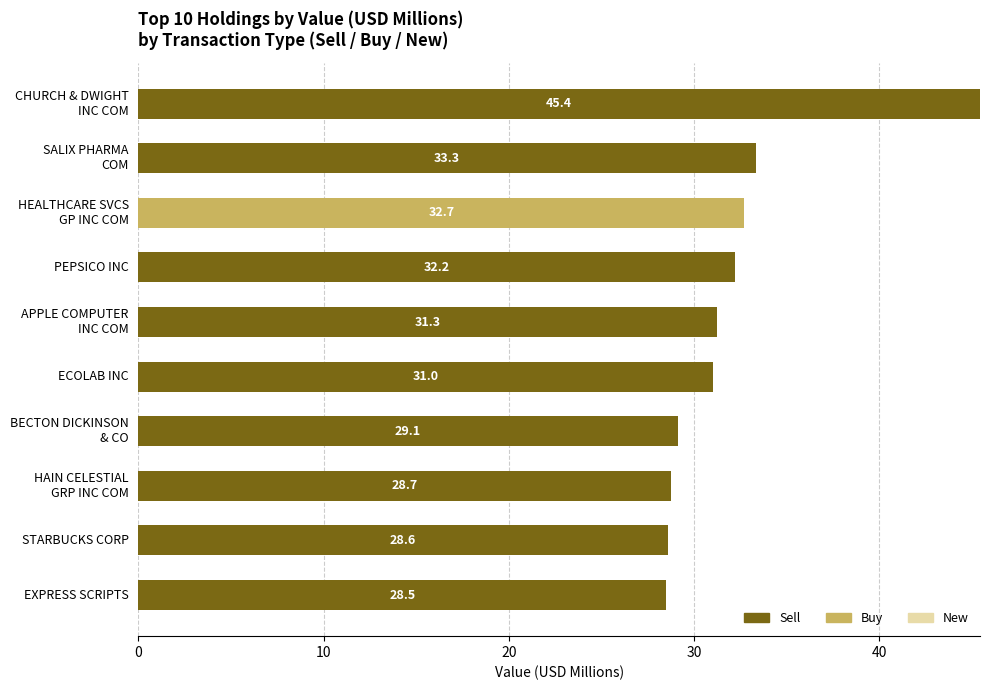

True or false: Sell has a value of 31.0 at ECOLAB INC.

True